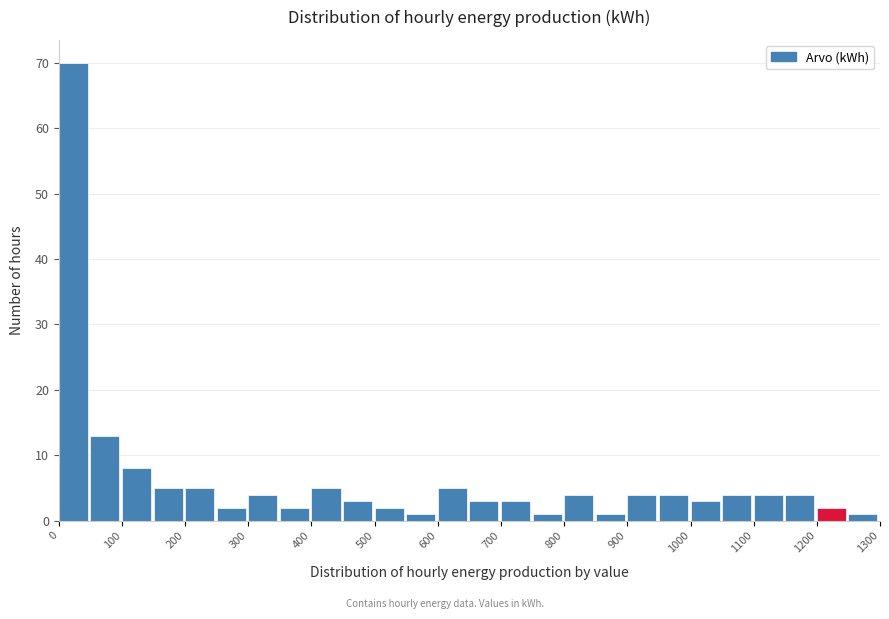

Over which range of the x-axis is the bar tallest?

0 to 50